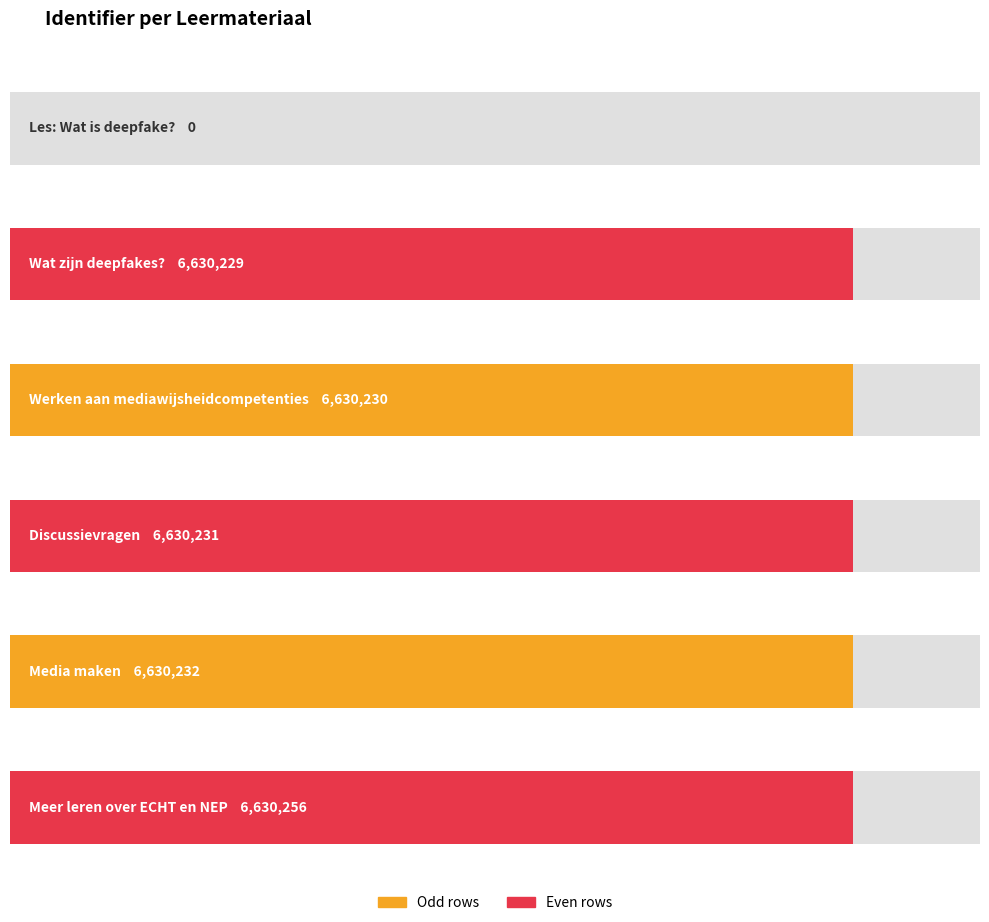

Reading left to right, transcribe all the data shown in this chart.

Les: Wat is deepfake?=0	Wat zijn deepfakes?=6630229	Werken aan mediawijsheidcompetenties=6630230	Discussievragen=6630231	Media maken=6630232	Meer leren over ECHT en NEP=6630256